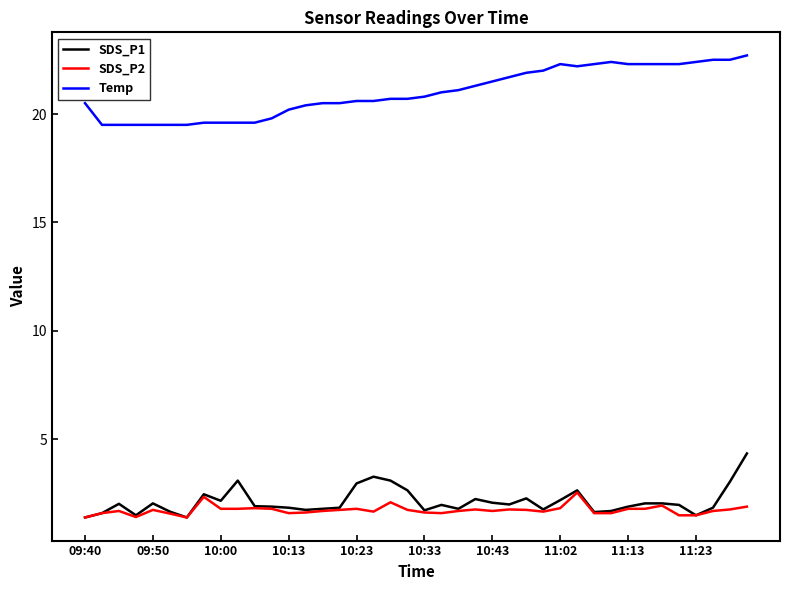

Which series has the largest total across all categories?

Temp